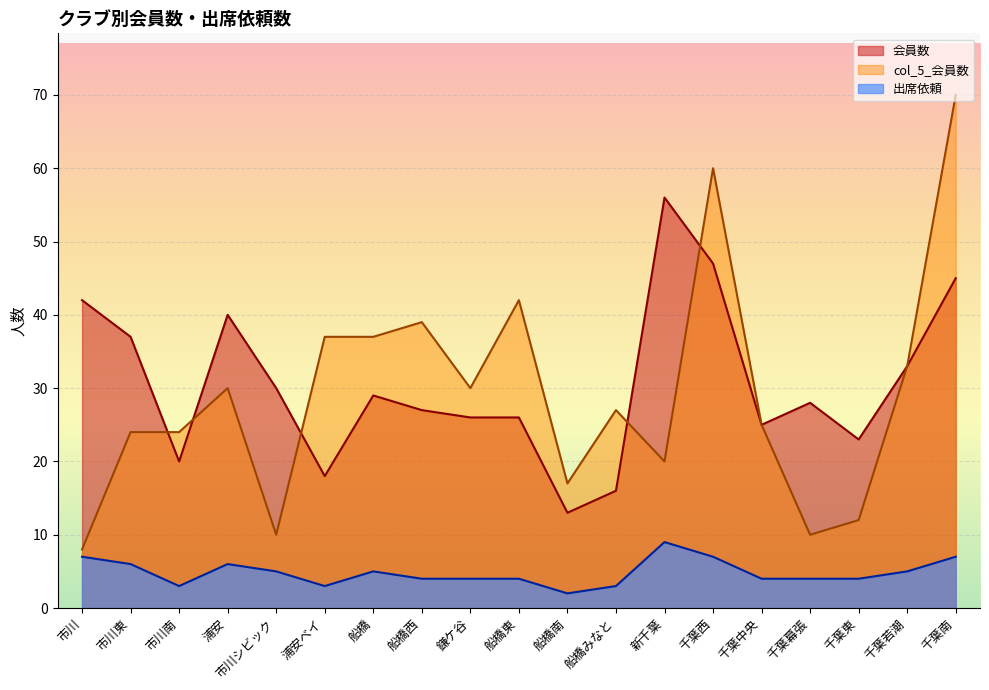

How many lines are shown in the chart?

3